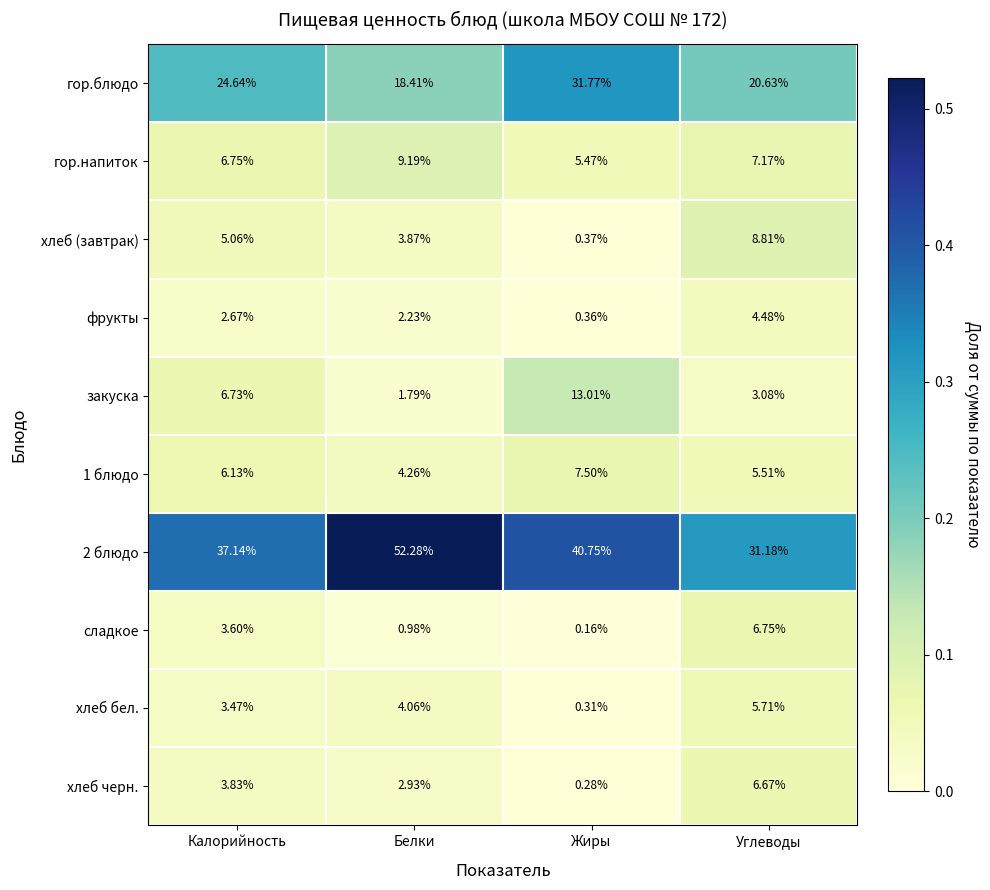

How many distinct data groups are displayed?

10